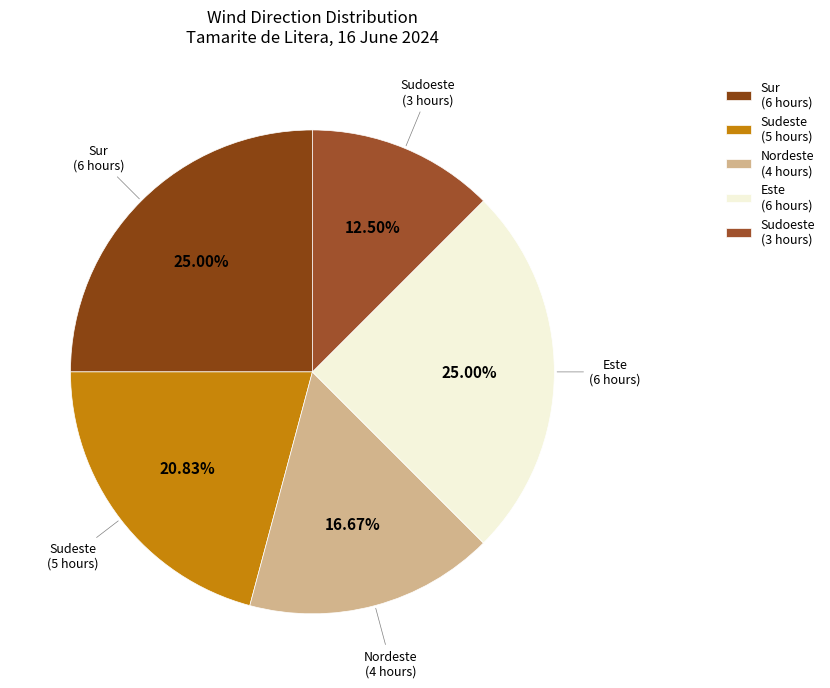

To the nearest percent, what percentage of the pie is Nordeste?

17%